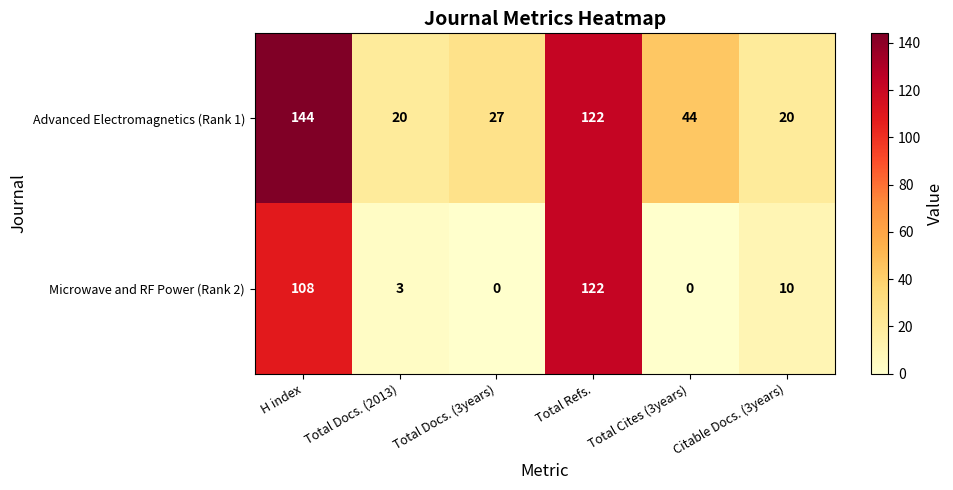

The value of Microwave and RF Power (Rank 2) at Citable Docs. (3years) is 18. True or false?

False